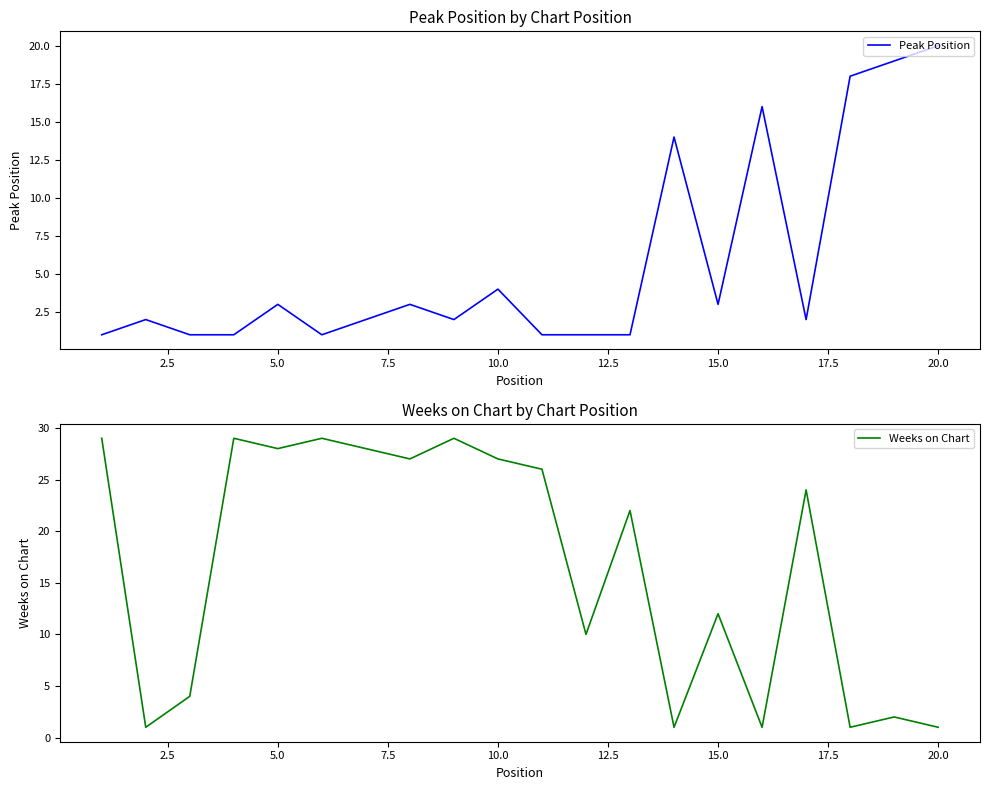

Which category has the highest value in the Peak Position series?

20.0